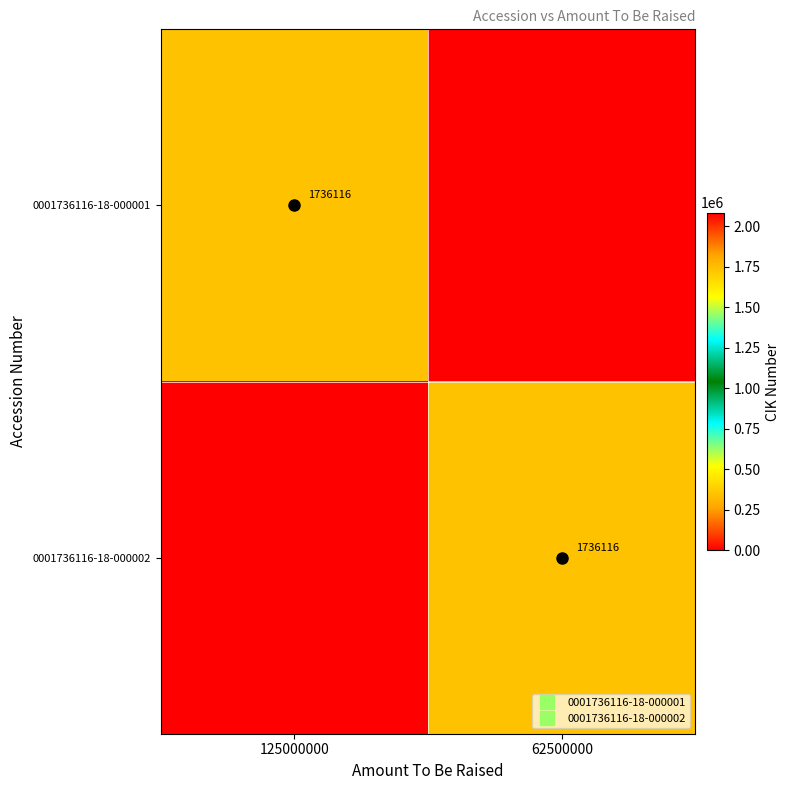

True or false: 0001736116-18-000002 has a value of 1123582 at 62500000.

False